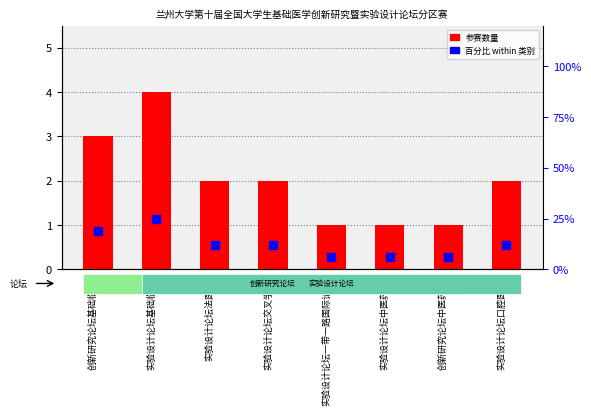

What are all the series names shown in the legend?

参赛数量, 百分比 within 类别